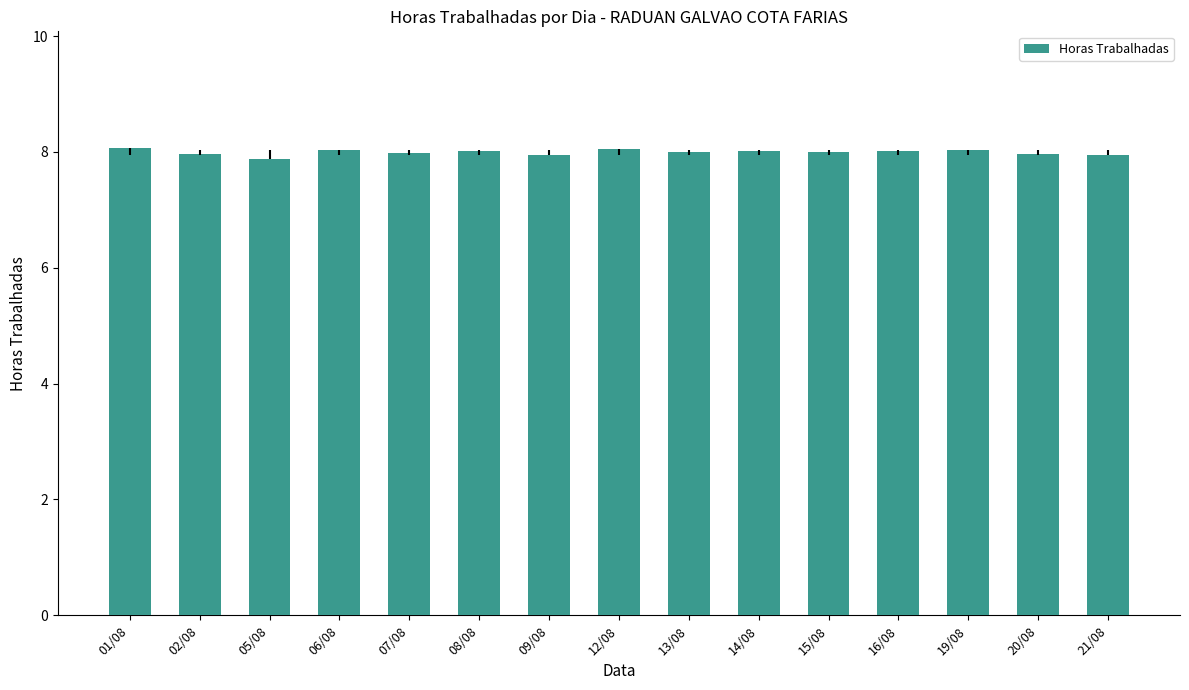

At which label is the value closest to 7?

05/08